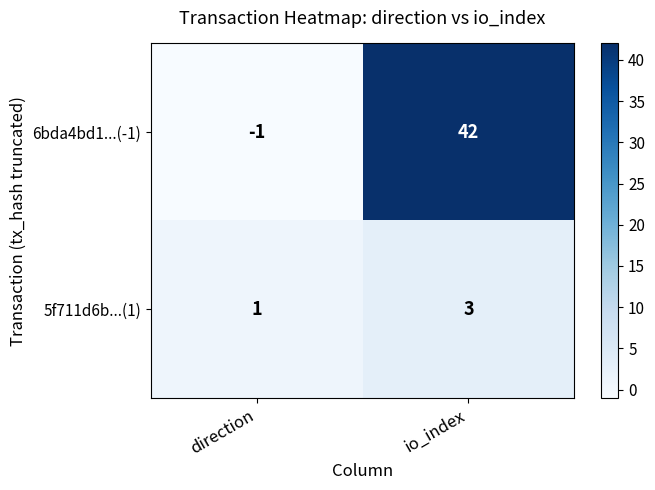

What is the total value across all series at io_index?

45